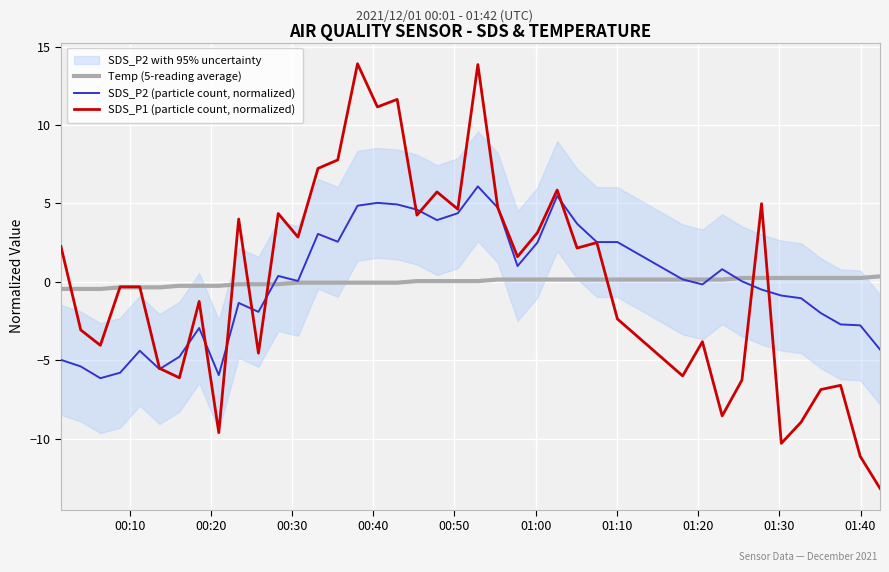

How many lines are shown in the chart?

3